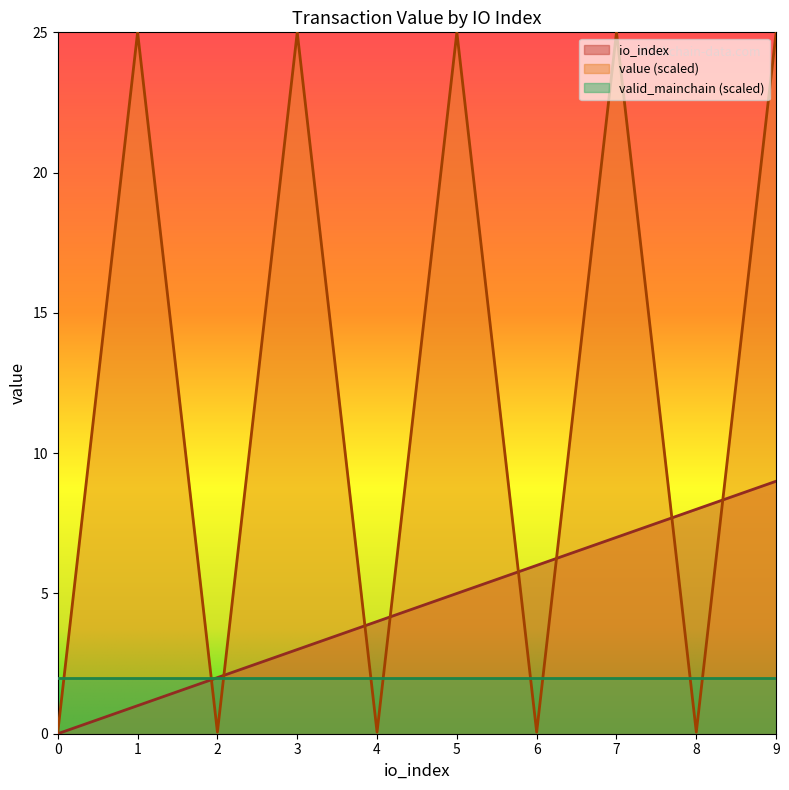

The io_index series shows 8.0 at 8. True or false?

True